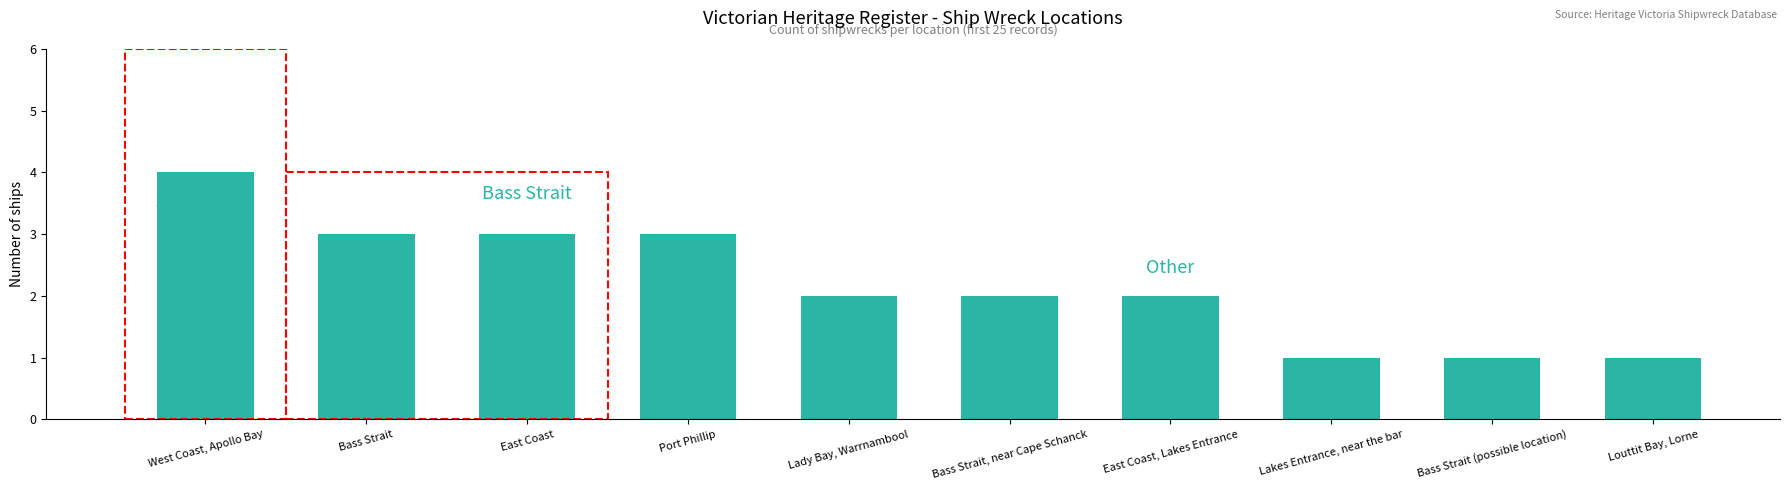

Reading left to right, extract all data points from this chart.

4	3	3	3	2	2	2	1	1	1